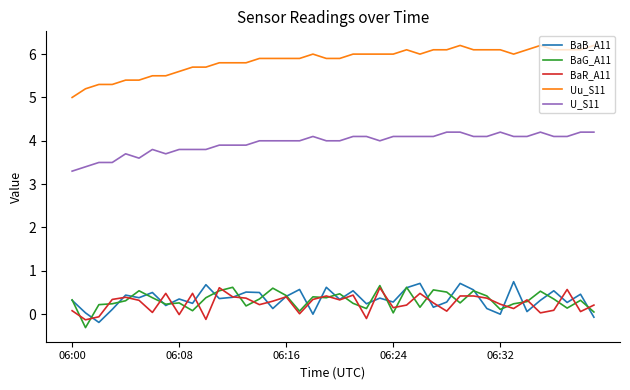

What is the lowest value of the BaR_A11 series?

-0.1